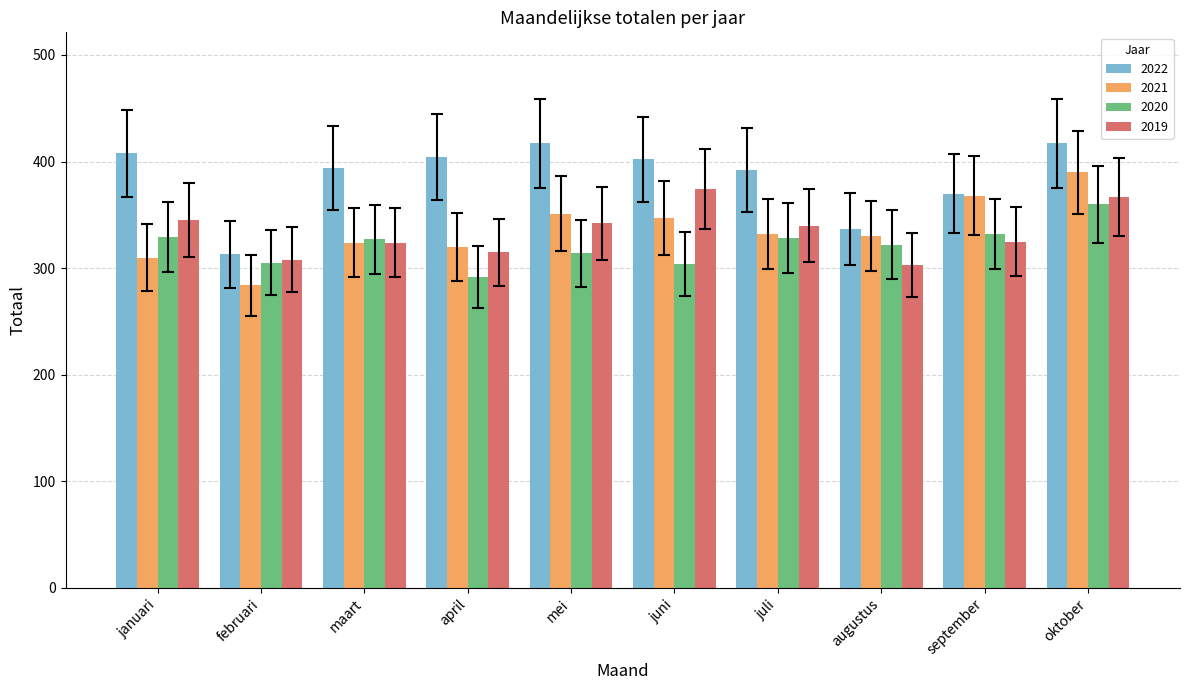

What is the spread (max minus min) of values at april?

112